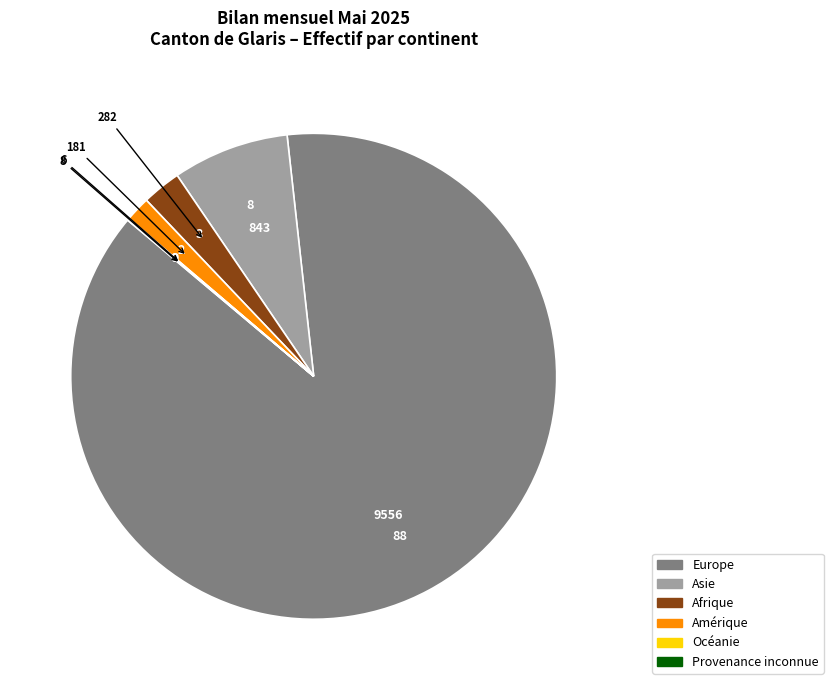

What is the ratio of the value at Afrique to the value at Asie?

0.3